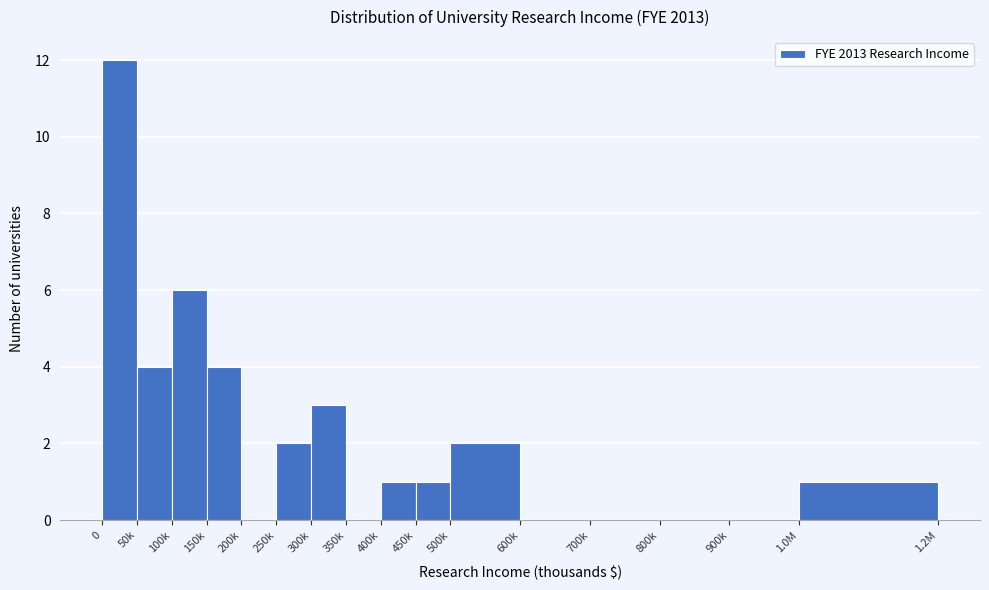

Reading left to right, list all the values displayed in this chart.

0=12	50k=4	100k=6	150k=4	200k=0	250k=2	300k=3	350k=0	400k=1	450k=1	500k=2	600k=0	700k=0	800k=0	900k=0	1.0M=1